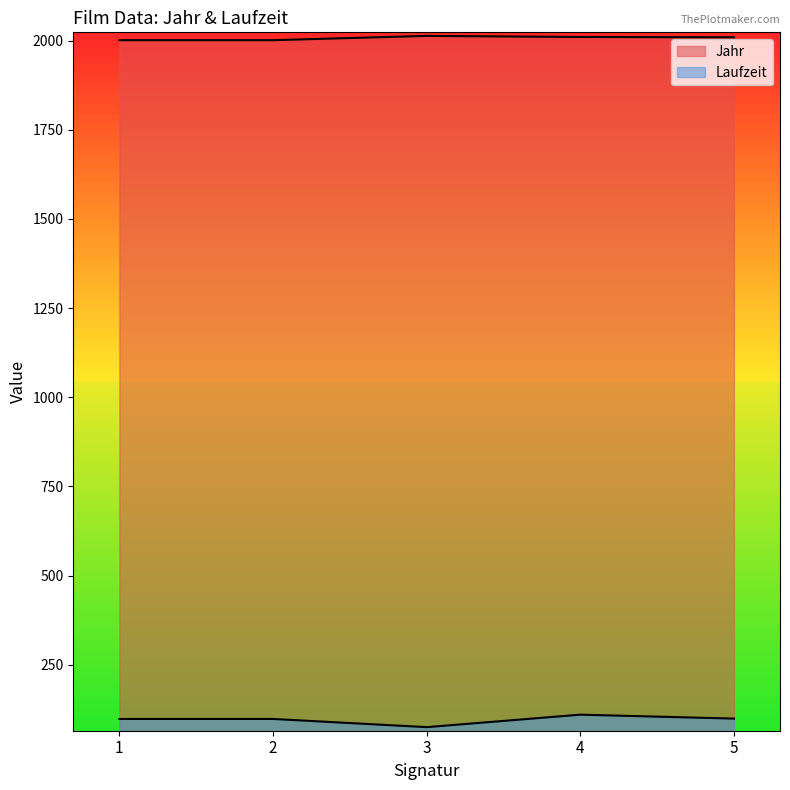

What is the approximate value of Laufzeit at 1, to the nearest 5?

100